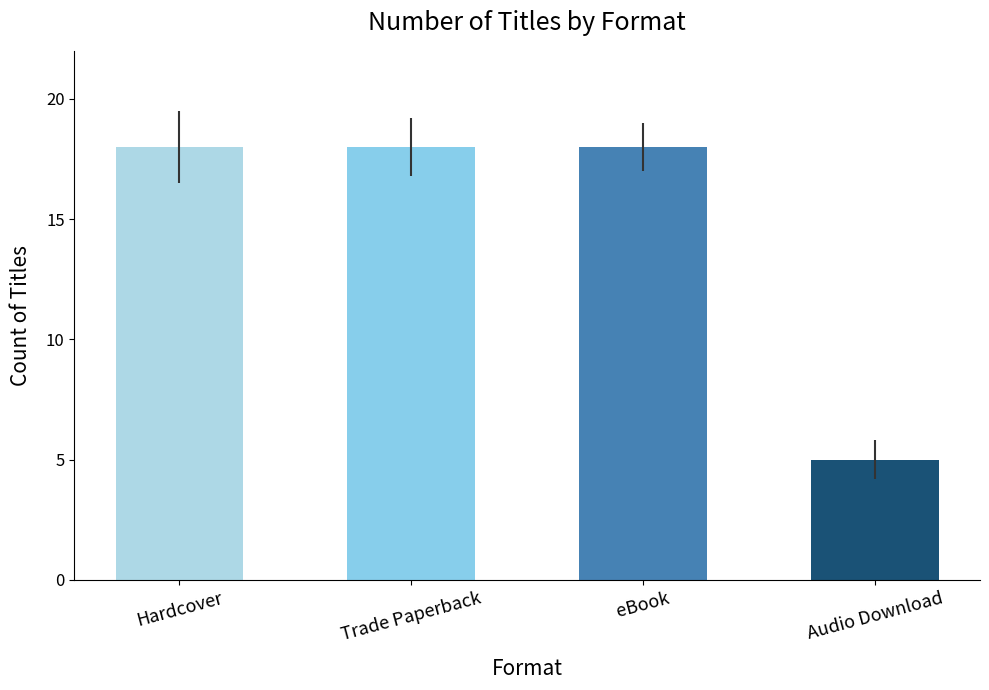

What is the label of the 2nd bar from the left?

Trade Paperback